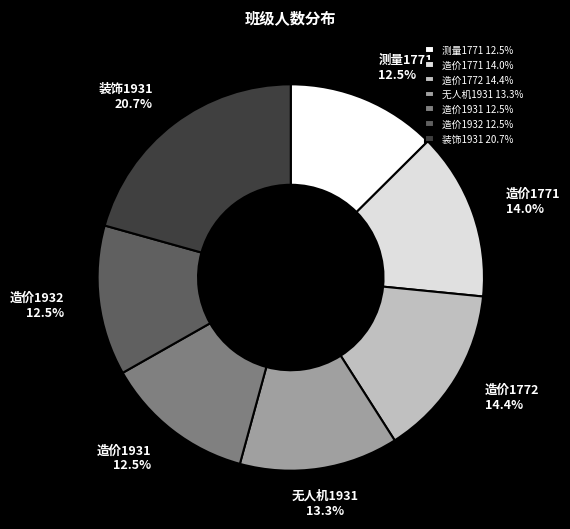

How many segments does this pie chart have?

7